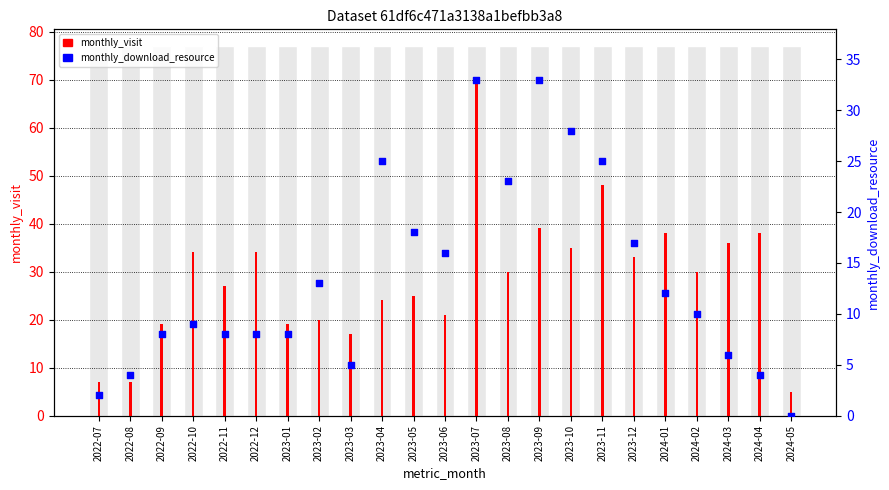

Which series contains the lowest Y value?

monthly_download_resource